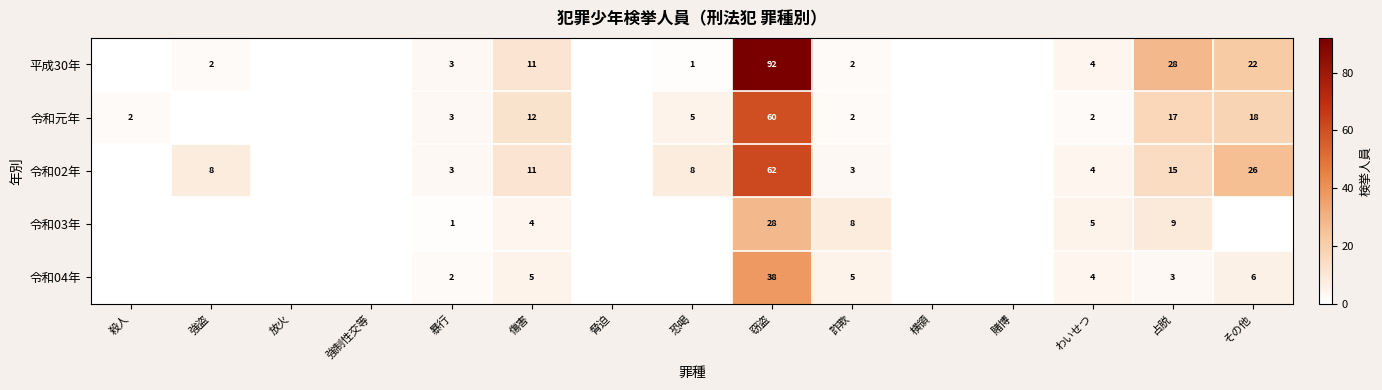

The value of 令和04年 at その他 is 6. True or false?

True